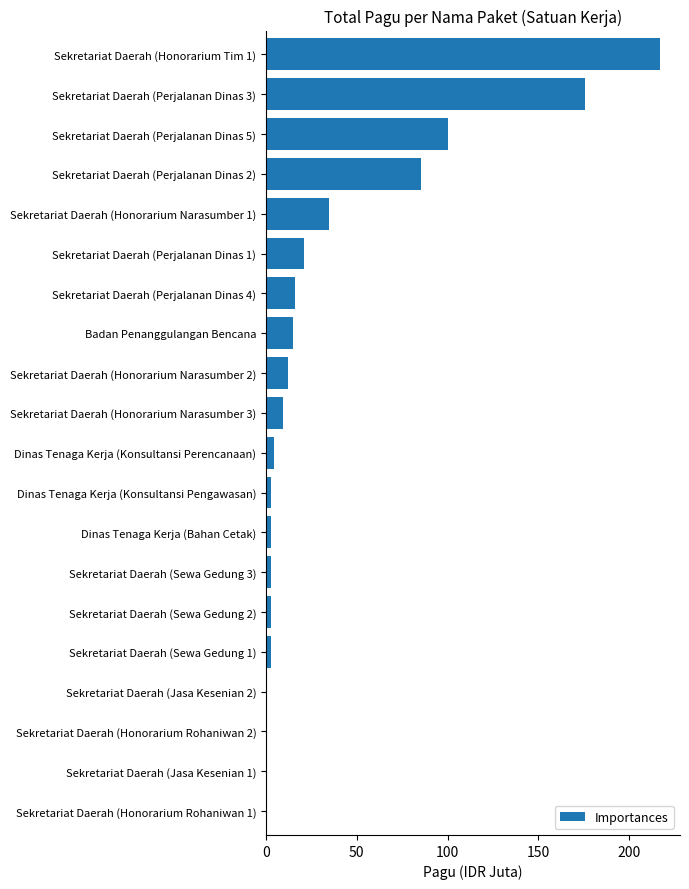

The value at Badan Penanggulangan Bencana is 14.7. True or false?

True